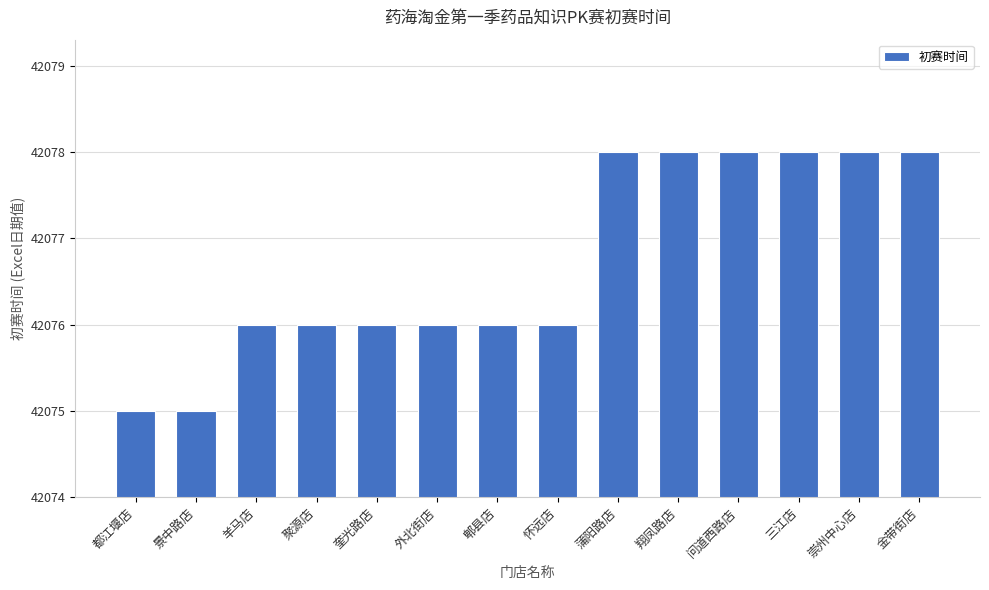

What is the ratio of the value at 奎光路店 to the value at 郫县店?

1.0